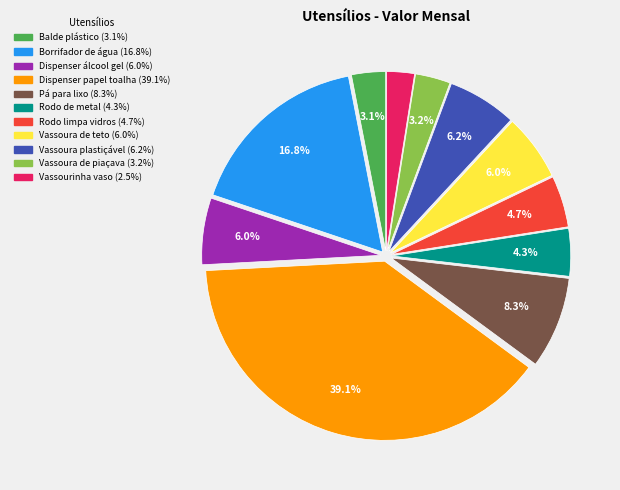

Do Rodo limpa vidros and Vassoura plastiçável together represent more than half of the pie?

No